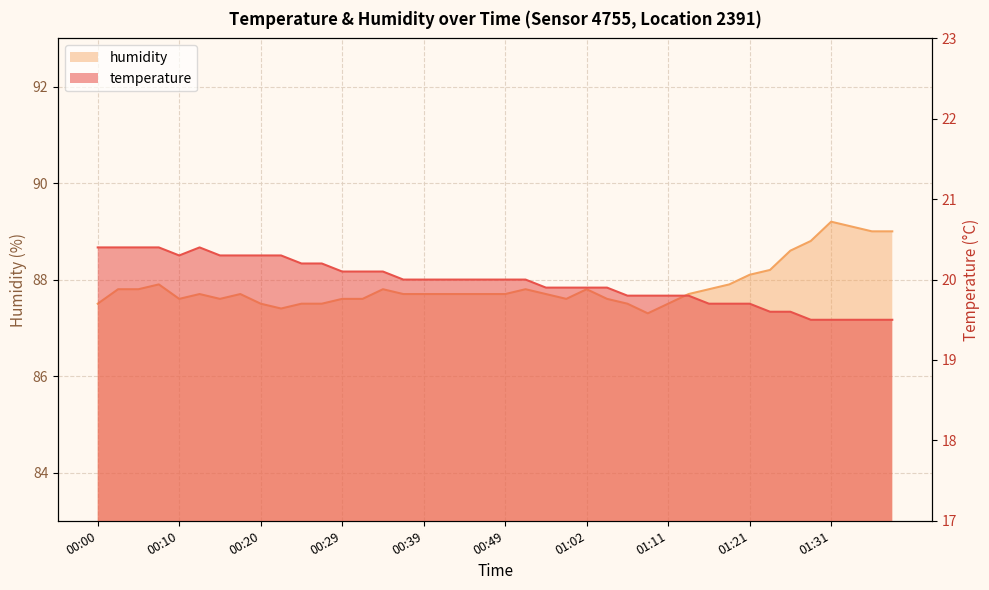

Between 00:29 and 00:22, which is larger?

00:22